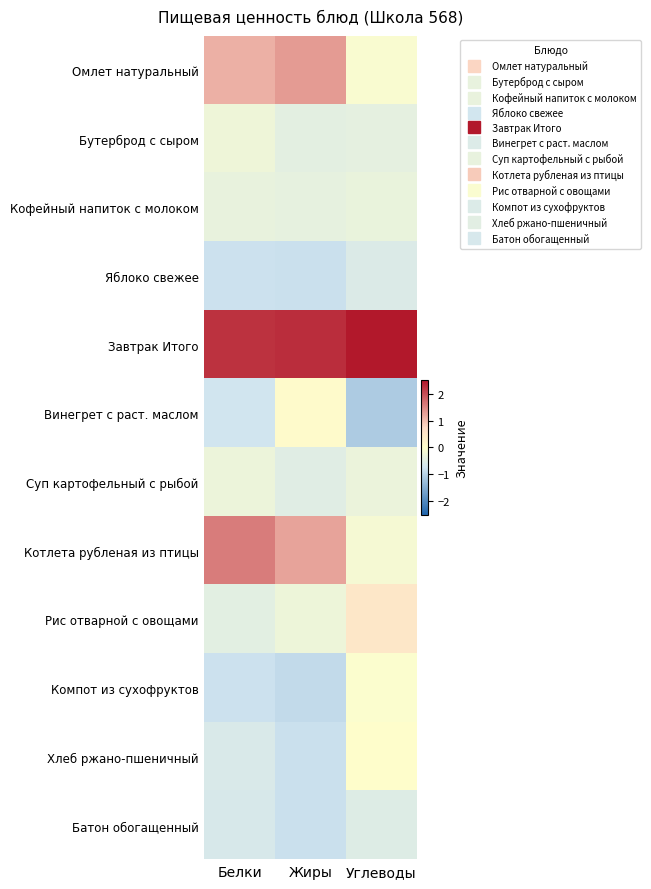

Reading left to right, extract all data points from this chart.

Омлет натуральный: Белки=1.1	Жиры=1.3	Углеводы=-0.1
Бутерброд с сыром: Белки=-0.3	Жиры=-0.4	Углеводы=-0.4
Кофейный напиток с молоком: Белки=-0.4	Жиры=-0.4	Углеводы=-0.3
Яблоко свежее: Белки=-0.8	Жиры=-0.8	Углеводы=-0.6
Завтрак Итого: Белки=2.3	Жиры=2.3	Углеводы=3.1
Винегрет с раст. маслом: Белки=-0.7	Жиры=0.1	Углеводы=-1.1
Суп картофельный с рыбой: Белки=-0.3	Жиры=-0.5	Углеводы=-0.3
Котлета рубленая из птицы: Белки=1.6	Жиры=1.2	Углеводы=-0.2
Рис отварной с овощами: Белки=-0.5	Жиры=-0.3	Углеводы=0.5
Компот из сухофруктов: Белки=-0.8	Жиры=-0.9	Углеводы=-0.0
Хлеб ржано-пшеничный: Белки=-0.6	Жиры=-0.8	Углеводы=0.0
Батон обогащенный: Белки=-0.6	Жиры=-0.8	Углеводы=-0.5